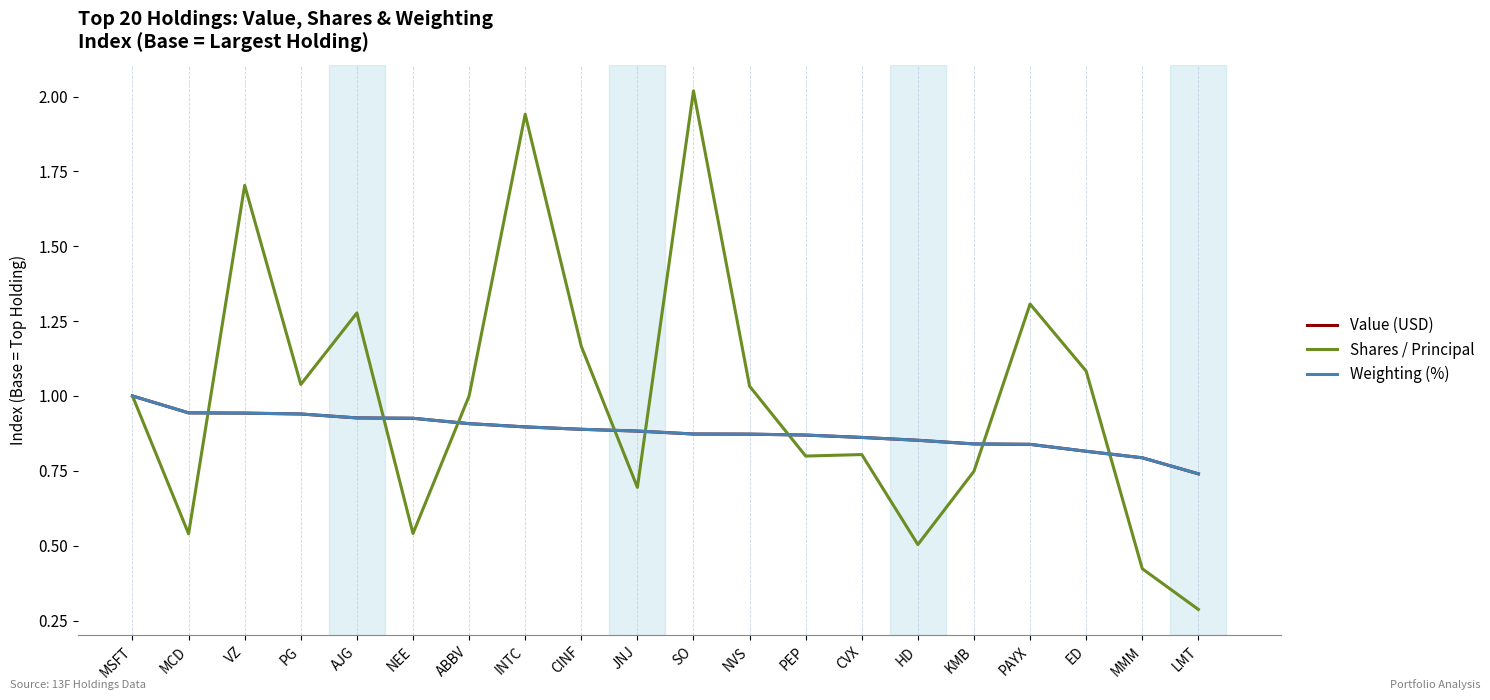

The value of Value (USD) at SO is 0.9. True or false?

True